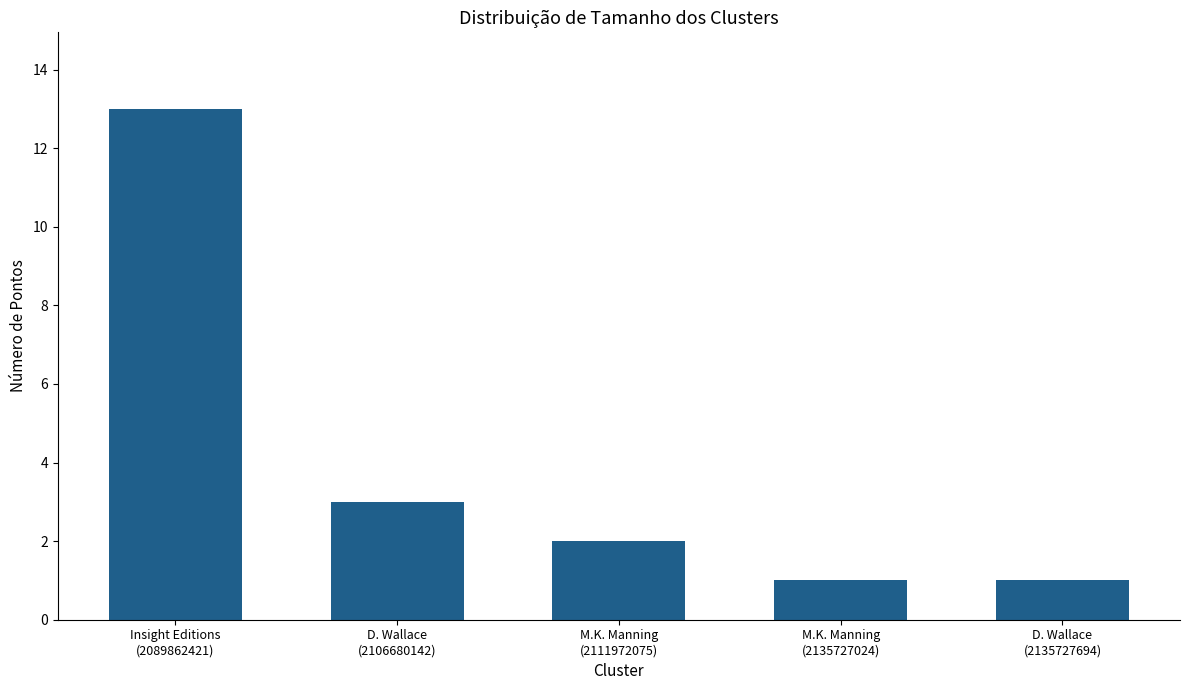

Reading left to right, list all the values displayed in this chart.

Insight Editions
(2089862421)=13	D. Wallace
(2106680142)=3	M.K. Manning
(2111972075)=2	M.K. Manning
(2135727024)=1	D. Wallace
(2135727694)=1